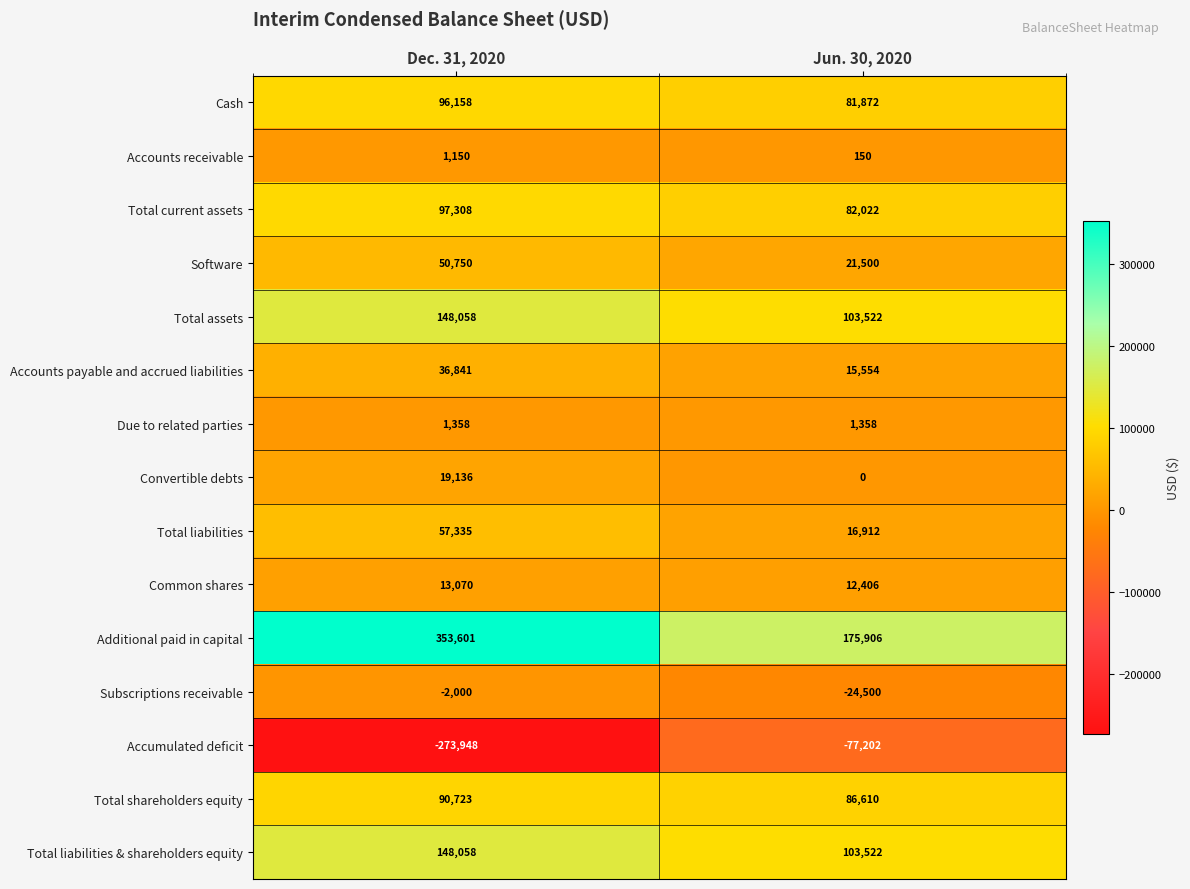

What value does the Subscriptions receivable series have at Jun. 30, 2020?

-24500